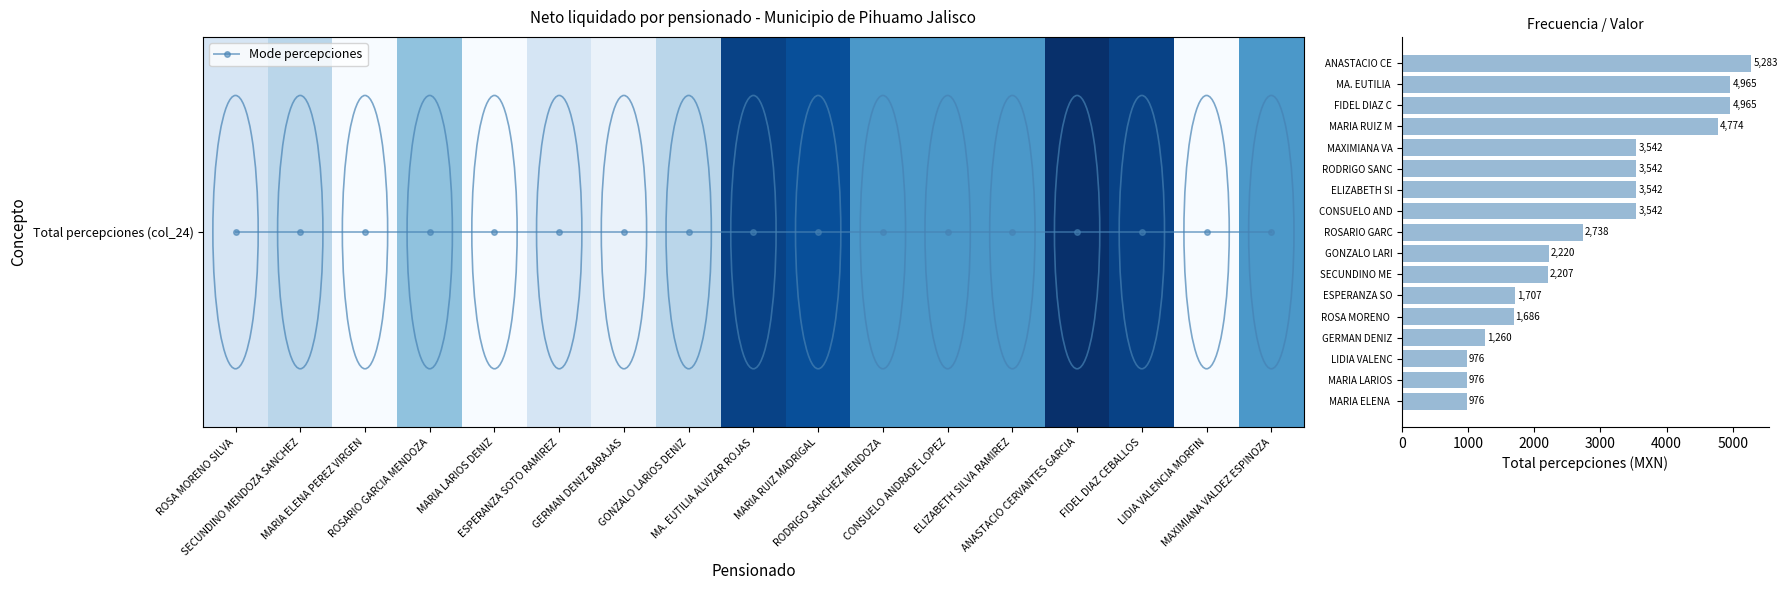

How many data points in Total percepciones are less than 2738?

8